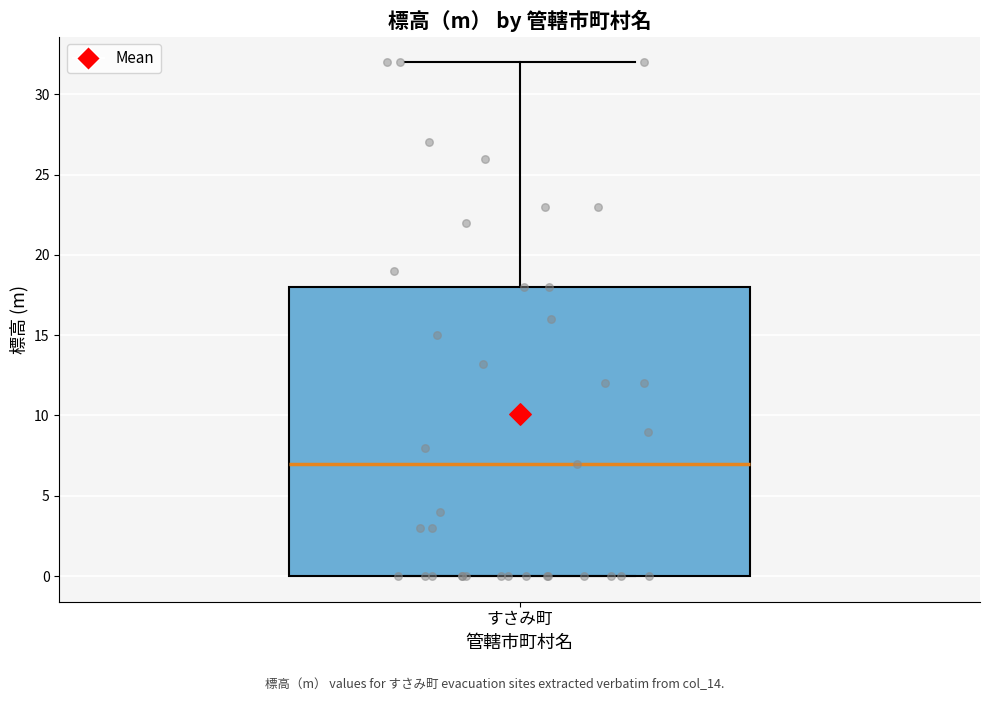

Read this box plot against the y-axis: the position of the median line, the range covered by the box, and the ends of both whiskers. The values are not printed on the chart, so give them approximately, as read against the axis.

median 7, box 0 to 18, whiskers 0 to 32